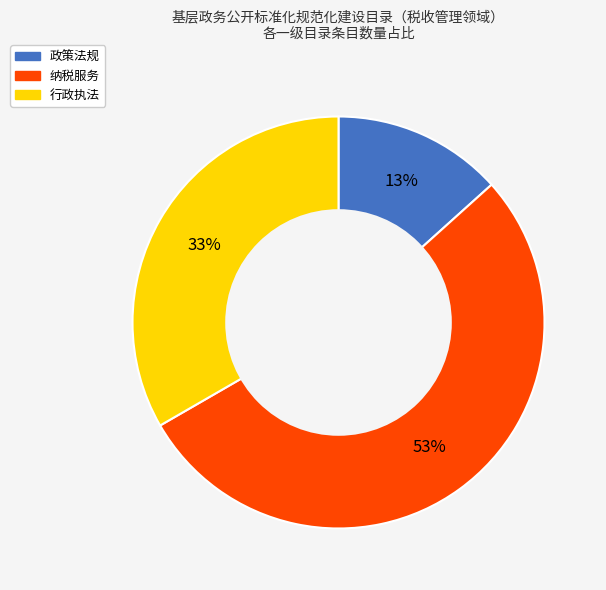

To the nearest percent, what portion does 政策法规 represent?

13%